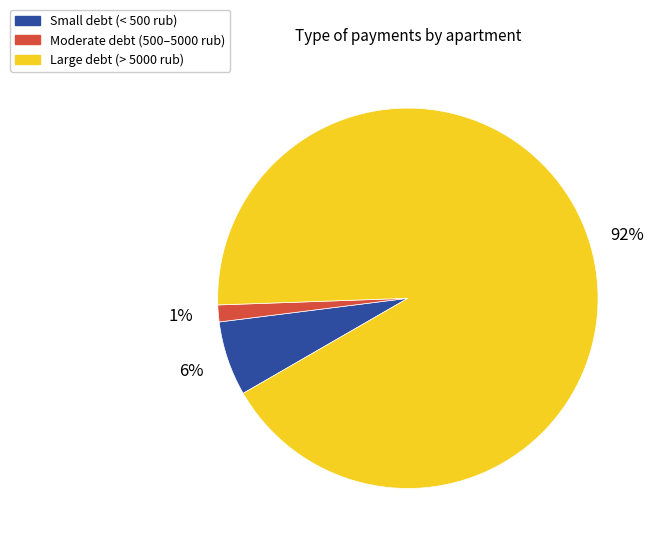

To the nearest percent, what is the combined percentage of Large debt (> 5000 rub) and Small debt (< 500 rub)?

99%